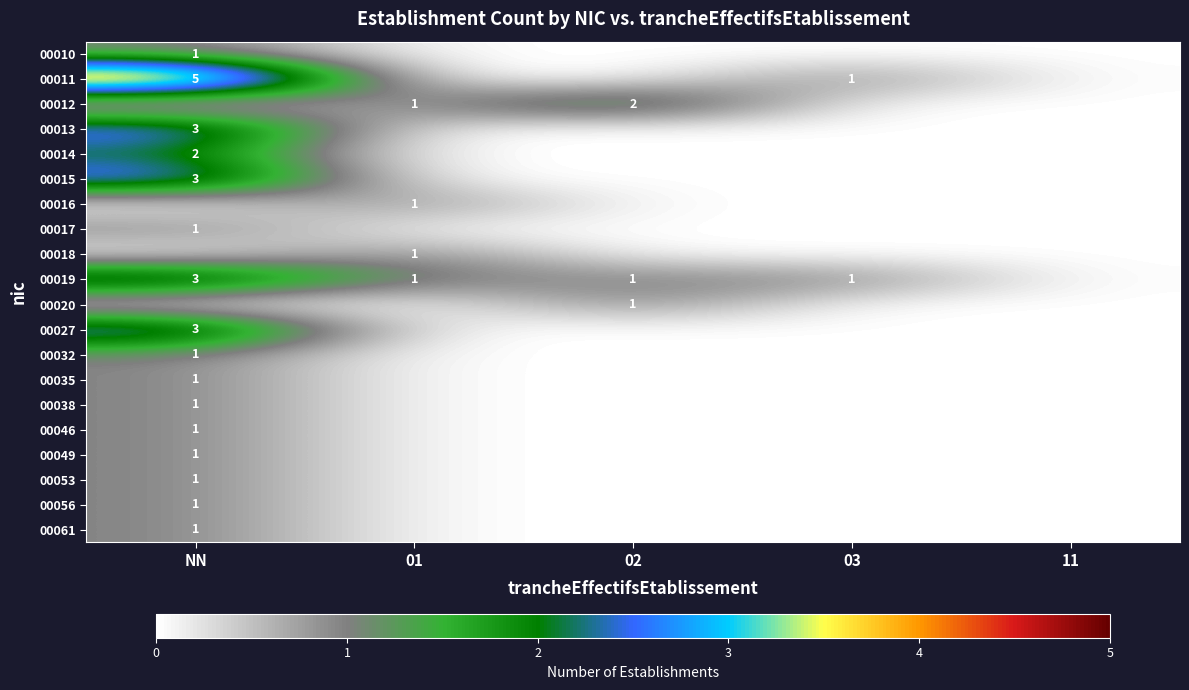

True or false: 00019 has a value of 1 at 03.

True